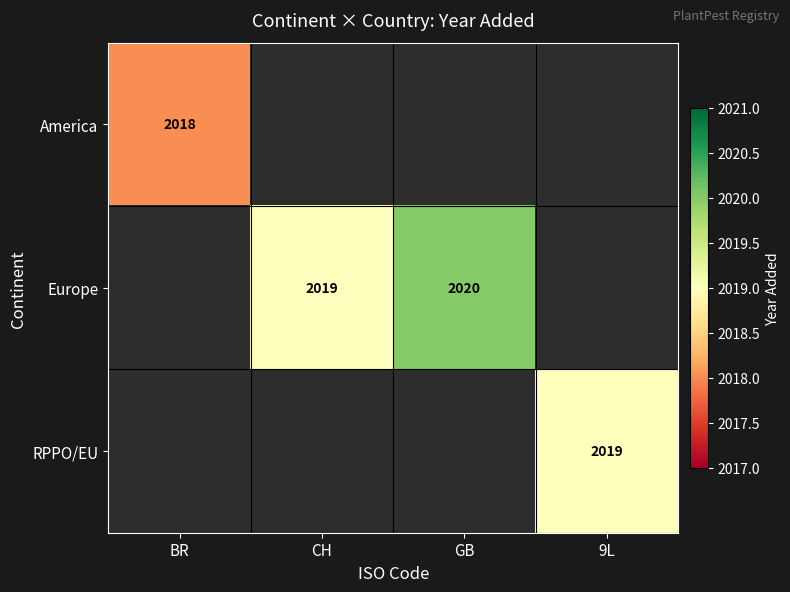

The Europe series shows 2019 at CH. True or false?

True